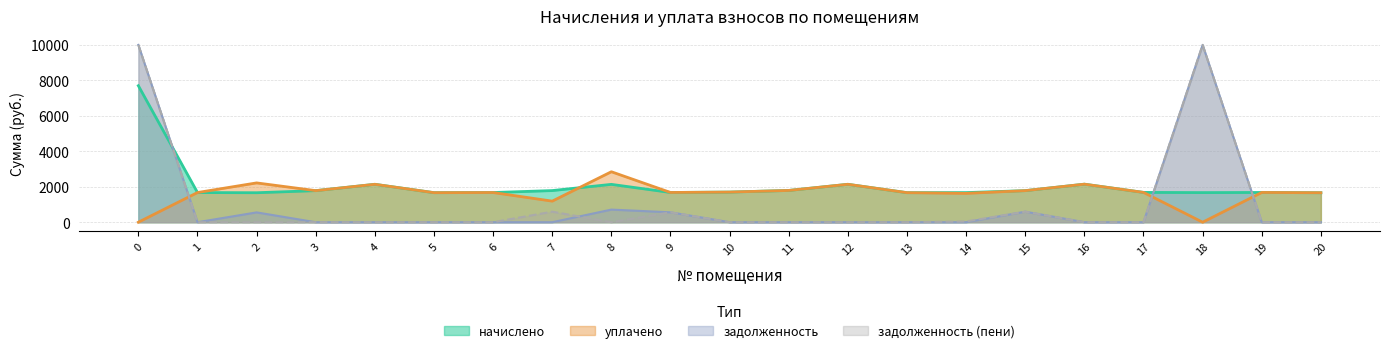

Does the chart have visible grid lines?

Yes